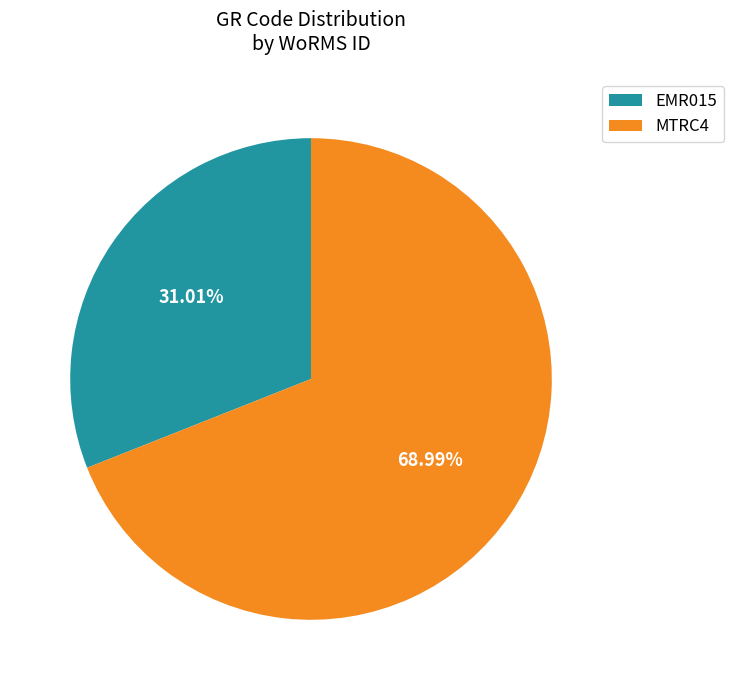

What percentage is NOT represented by MTRC4?

31.0%